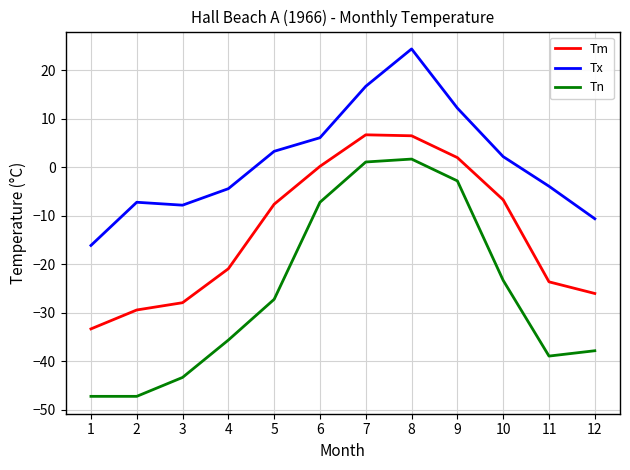

What is the maximum value for Tn?

1.7